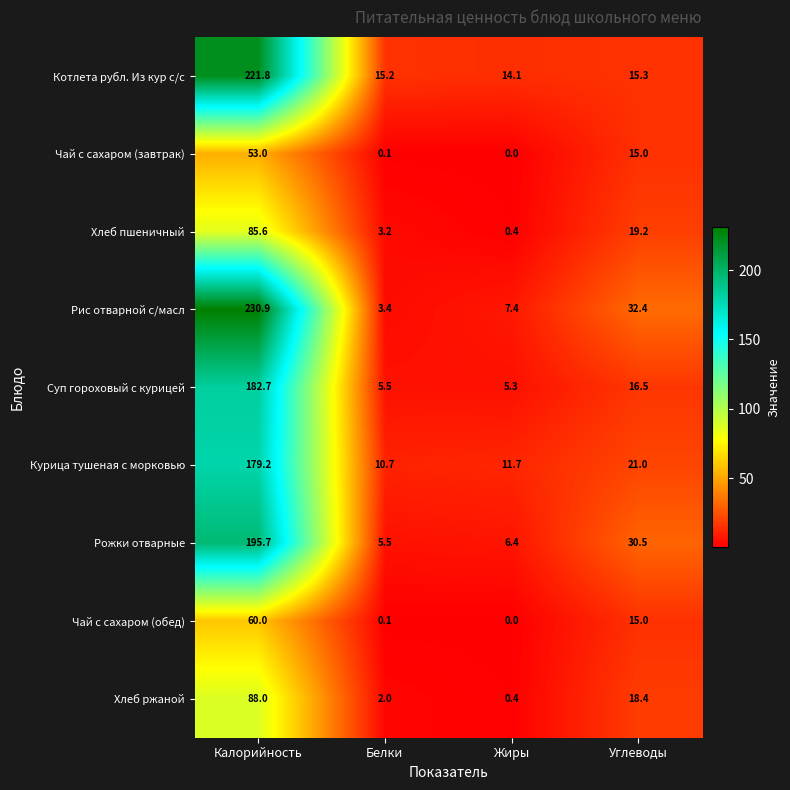

True or false: Чай с сахаром (обед) has a value of 6.7 at Углеводы.

False